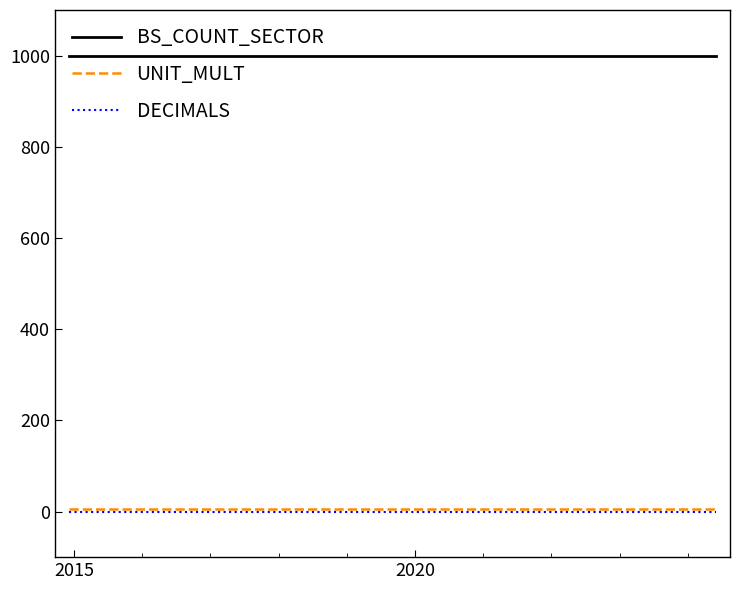

Which series has the largest total across all categories?

BS_COUNT_SECTOR